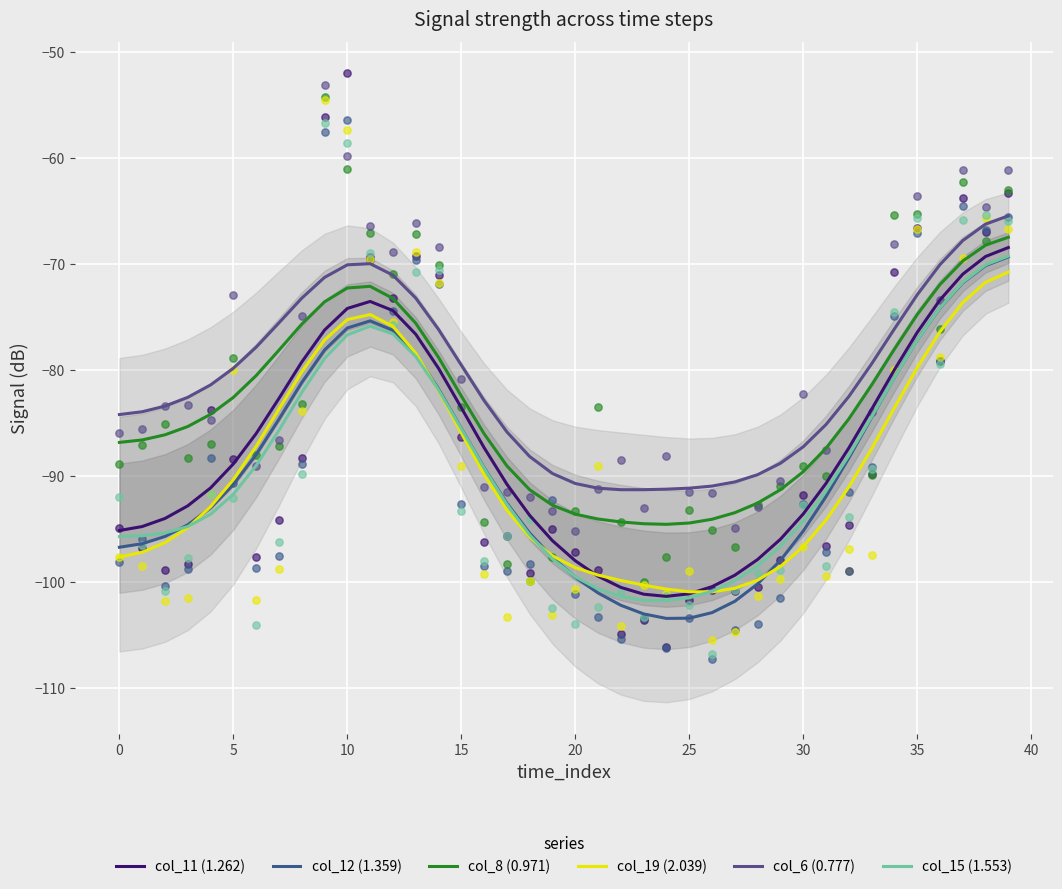

Which series has the largest total across all categories?

col_6 (0.777)